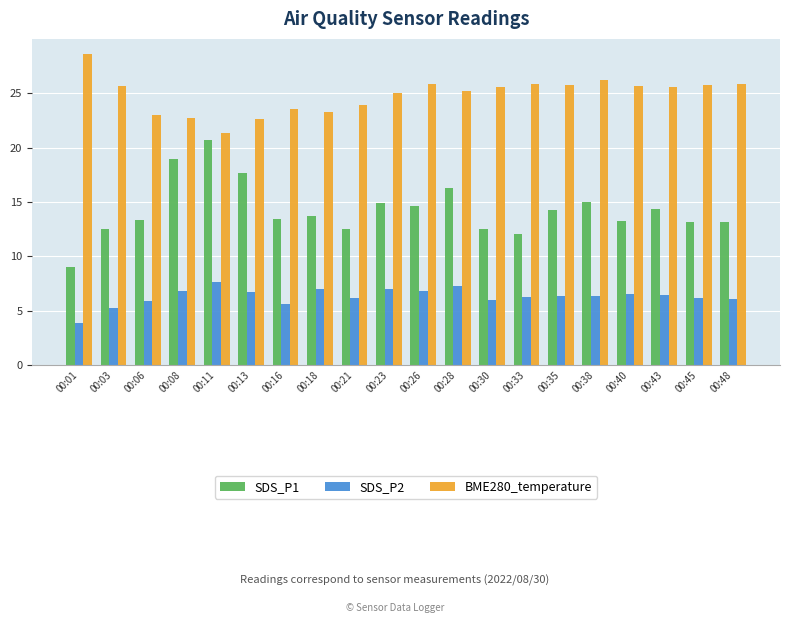

Which series has the largest total across all categories?

BME280_temperature